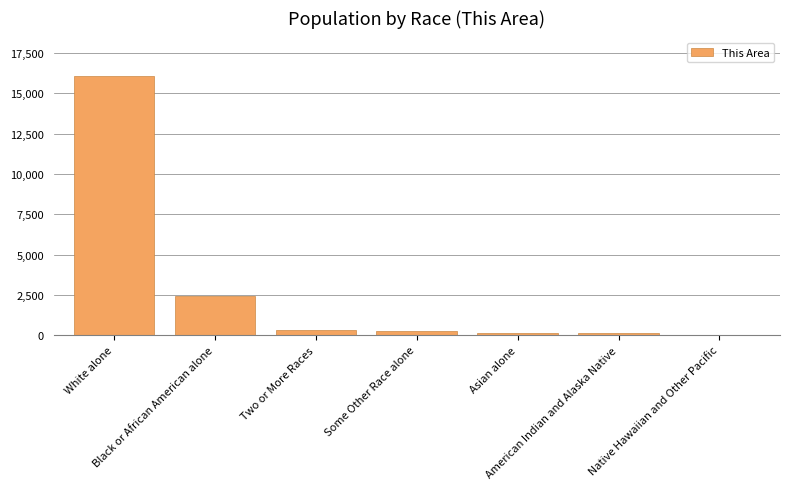

What is the greatest value displayed?

16048